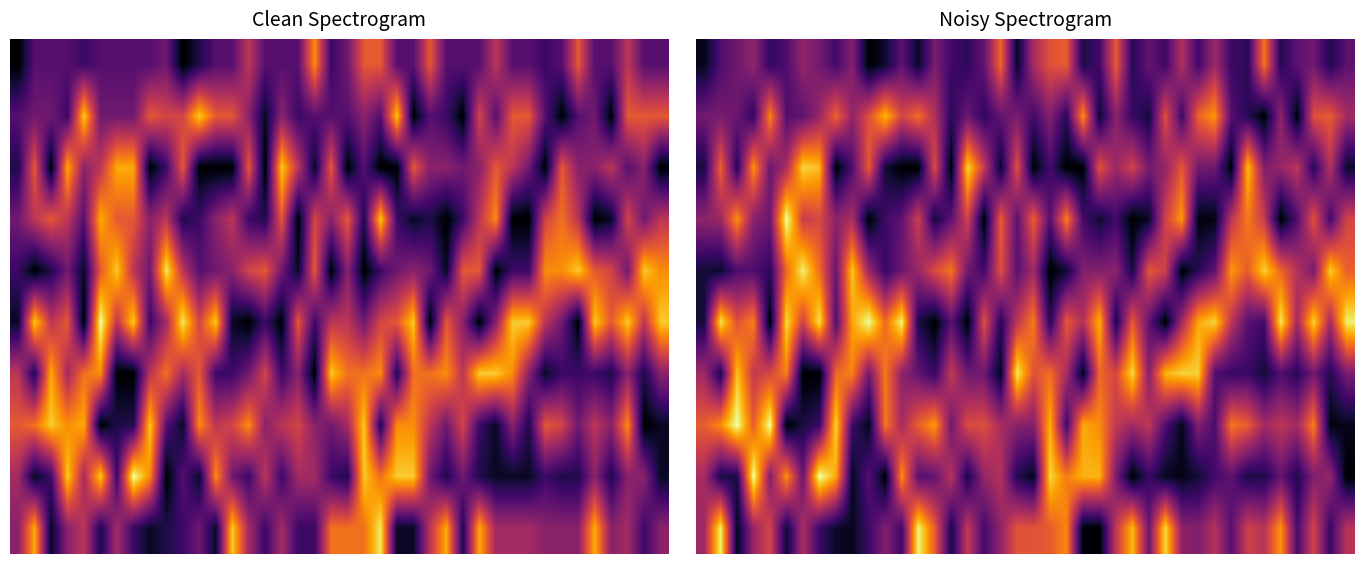

Which has a higher value, 33 or 18?

18